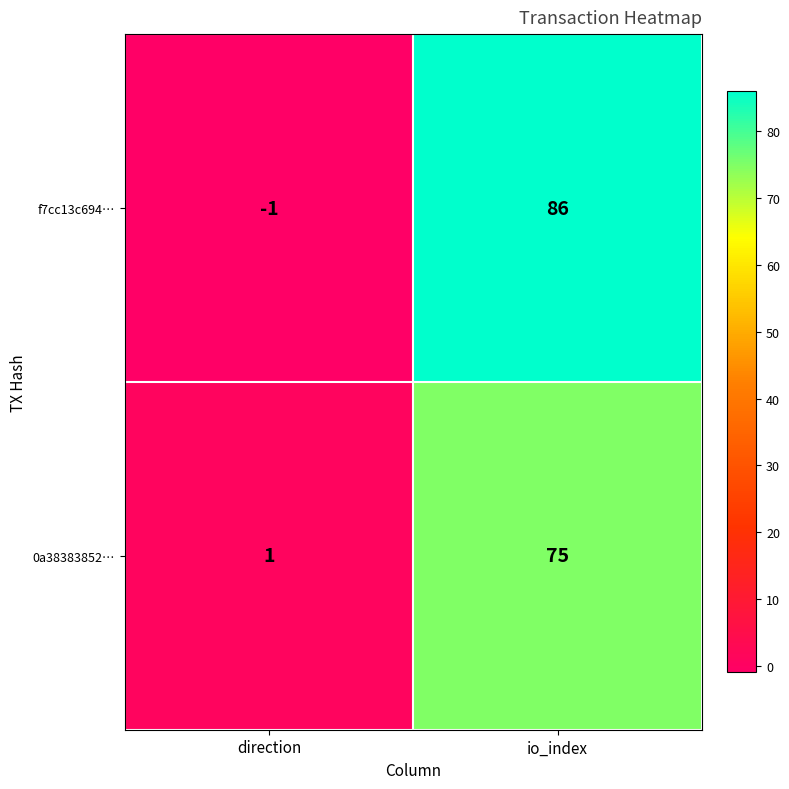

Reading left to right, transcribe all the data shown in this chart.

f7cc13c694…: direction=-1	io_index=86
0a38383852…: direction=1	io_index=75